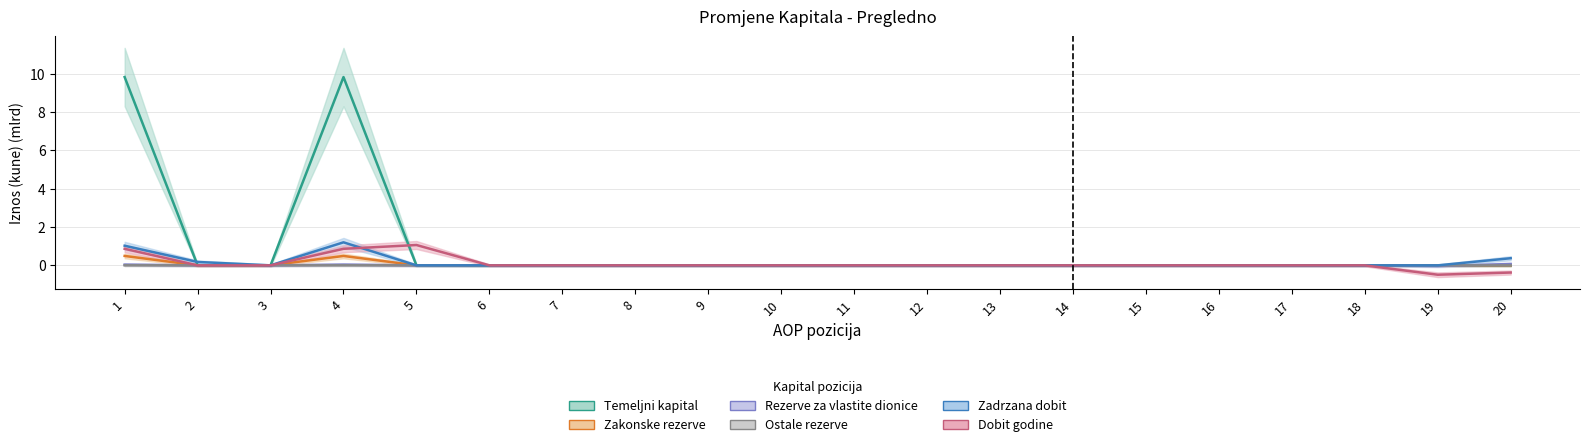

List the series in order of their peak value, highest first.

Temeljni kapital, Zadrzana dobit, Dobit godine, Zakonske rezerve, Rezerve za vlastite dionice, Ostale rezerve